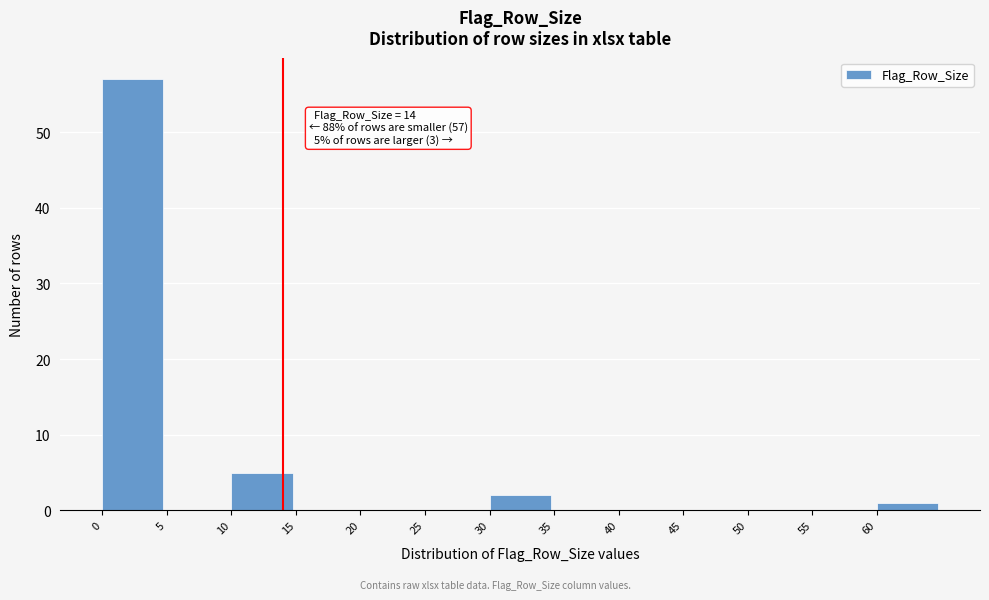

Over which range of the x-axis is the bar tallest?

0 to 5